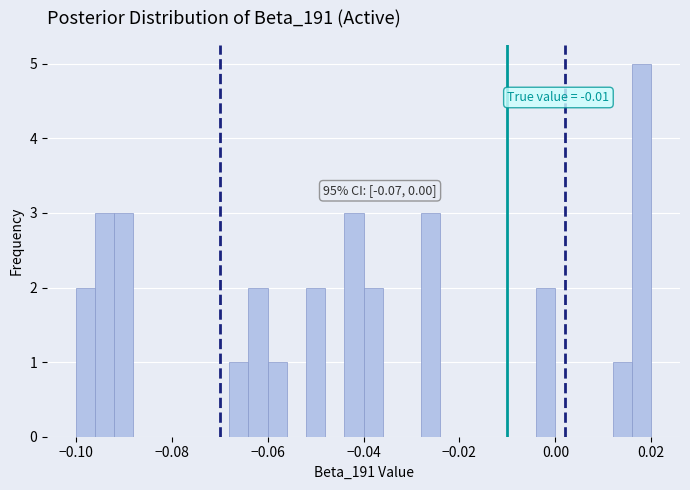

Read against the x-axis, roughly where is the centre of the tallest bar?

0.018